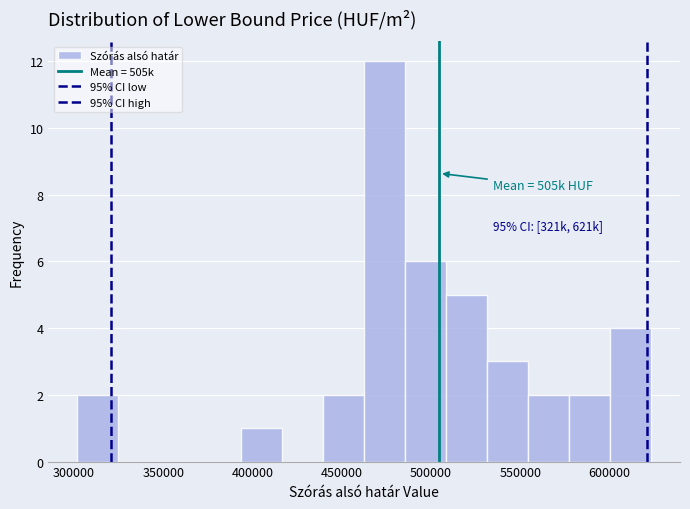

Which range on the x-axis has the tallest bar?

465000 to 485000